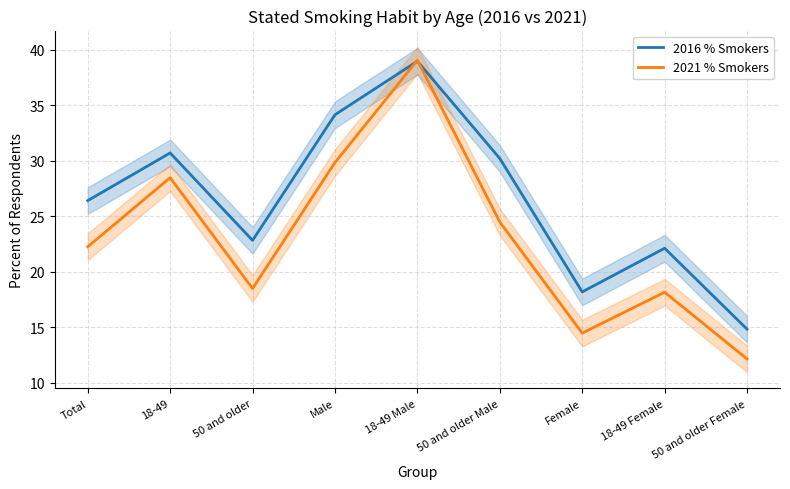

At which category is the sum across all series the highest?

18-49 Male